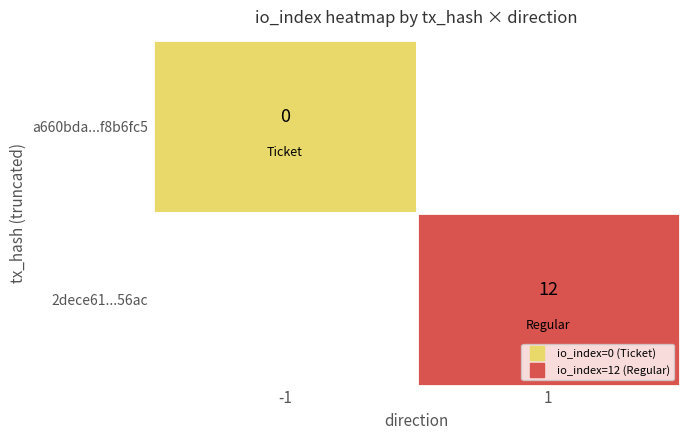

What is the sum of the 2dece617f6f943427936a1da40463f4e6d856ac values at direction and io_index?

13